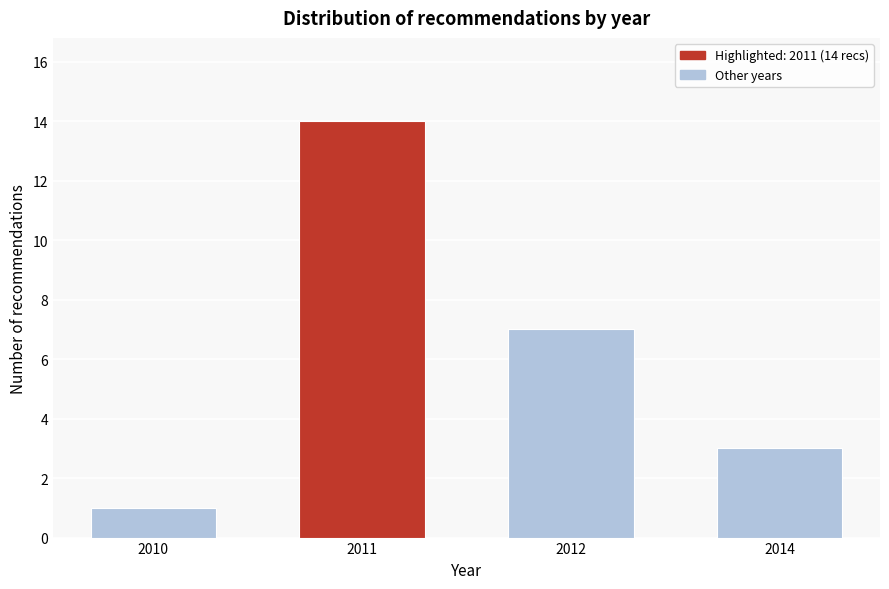

Reading left to right, list all the values displayed in this chart.

2010=1	2011=14	2012=7	2014=3